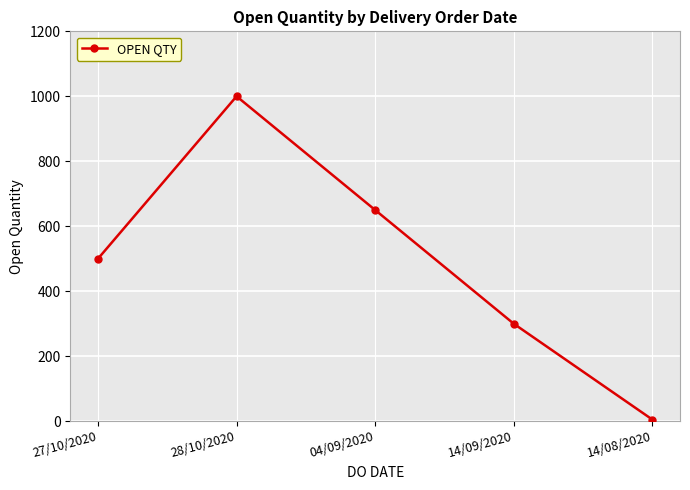

What is the change in value from 28/10/2020 to 14/09/2020?

-700